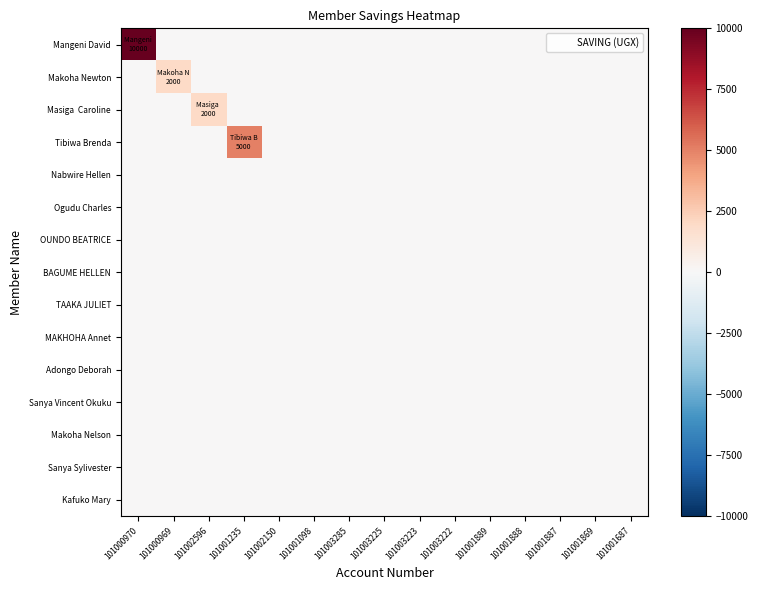

List the series in order of their peak value, highest first.

Mangeni David, Tibiwa Brenda, Makoha Newton, Masiga Caroline, Nabwire Hellen, Ogudu Charles, OUNDO BEATRICE, BAGUME HELLEN, TAAKA JULIET, MAKHOHA Annet, Adongo Deborah, Sanya Vincent Okuku, Makoha Nelson, Sanya Sylivester, Kafuko Mary